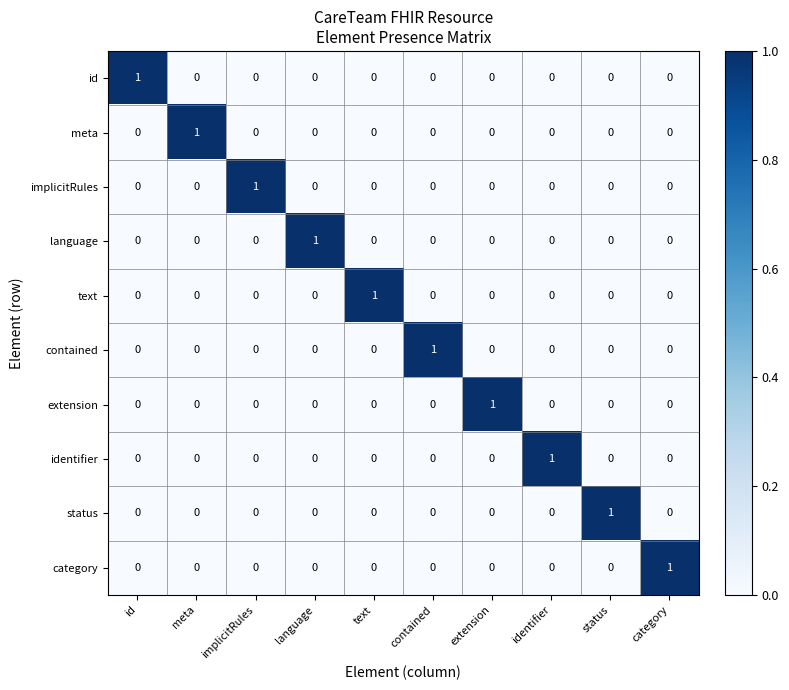

At how many categories does at least one series exceed 0?

10